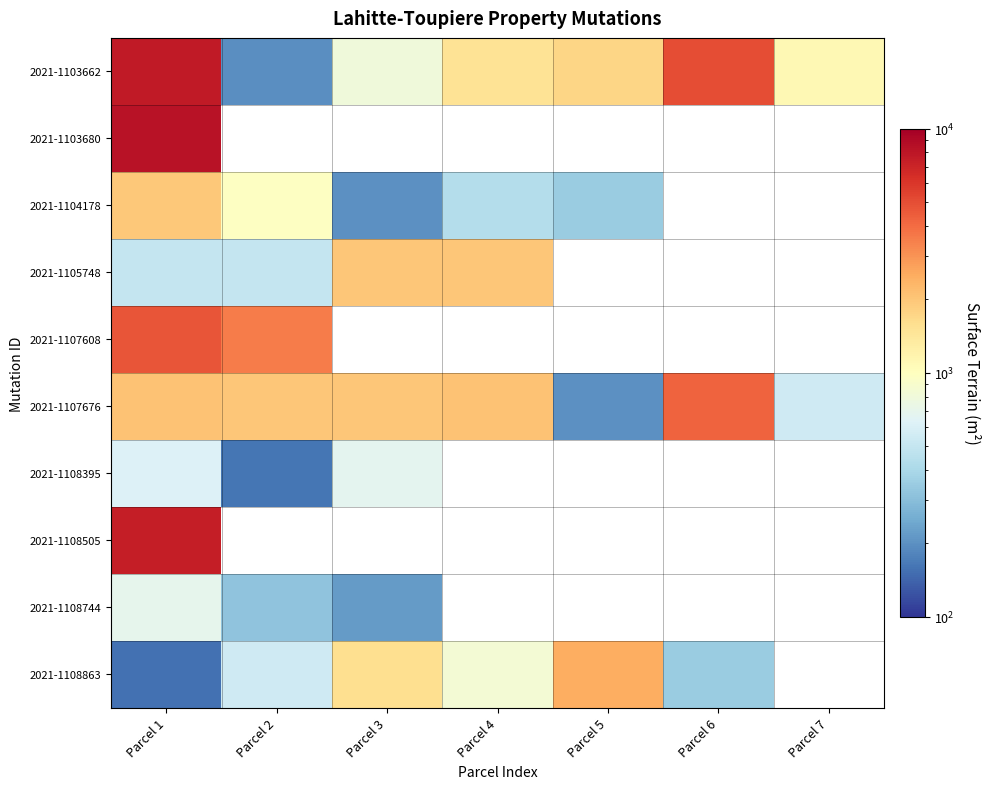

Which category has the highest value across all series?

Parcel 1